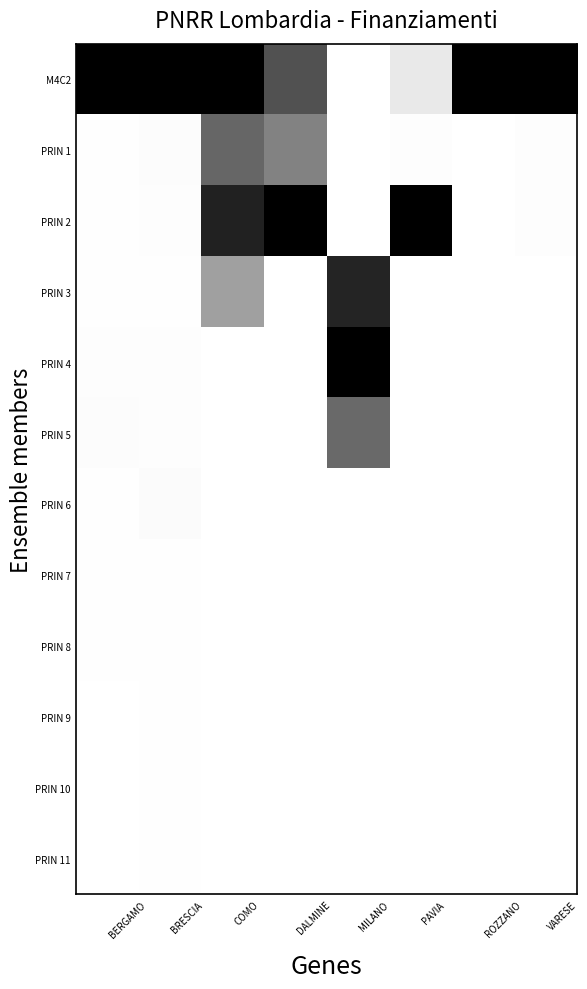

Reading left to right, transcribe all the data shown in this chart.

M4C2: BERGAMO=1.0	BRESCIA=1.0	COMO=1.0	DALMINE=0.7	MILANO=0.0	PAVIA=0.1	ROZZANO=1.0	VARESE=1.0
PRIN 1: BERGAMO=0.0	BRESCIA=0.0	COMO=0.6	DALMINE=0.5	MILANO=0.0	PAVIA=0.0	ROZZANO=0.0	VARESE=0.0
PRIN 2: BERGAMO=0.0	BRESCIA=0.0	COMO=0.9	DALMINE=1.0	MILANO=0.0	PAVIA=1.0	ROZZANO=0.0	VARESE=0.0
PRIN 3: BERGAMO=0.0	BRESCIA=0.0	COMO=0.4	DALMINE=0.0	MILANO=0.9	PAVIA=0.0	ROZZANO=0.0	VARESE=0.0
PRIN 4: BERGAMO=0.0	BRESCIA=0.0	COMO=0.0	DALMINE=0.0	MILANO=1.0	PAVIA=0.0	ROZZANO=0.0	VARESE=0.0
PRIN 5: BERGAMO=0.0	BRESCIA=0.0	COMO=0.0	DALMINE=0.0	MILANO=0.6	PAVIA=0.0	ROZZANO=0.0	VARESE=0.0
PRIN 6: BERGAMO=0.0	BRESCIA=0.0	COMO=0.0	DALMINE=0.0	MILANO=0.0	PAVIA=0.0	ROZZANO=0.0	VARESE=0.0
PRIN 7: BERGAMO=0.0	BRESCIA=0.0	COMO=0.0	DALMINE=0.0	MILANO=0.0	PAVIA=0.0	ROZZANO=0.0	VARESE=0.0
PRIN 8: BERGAMO=0.0	BRESCIA=0.0	COMO=0.0	DALMINE=0.0	MILANO=0.0	PAVIA=0.0	ROZZANO=0.0	VARESE=0.0
PRIN 9: BERGAMO=0.0	BRESCIA=0.0	COMO=0.0	DALMINE=0.0	MILANO=0.0	PAVIA=0.0	ROZZANO=0.0	VARESE=0.0
PRIN 10: BERGAMO=0.0	BRESCIA=0.0	COMO=0.0	DALMINE=0.0	MILANO=0.0	PAVIA=0.0	ROZZANO=0.0	VARESE=0.0
PRIN 11: BERGAMO=0.0	BRESCIA=0.0	COMO=0.0	DALMINE=0.0	MILANO=0.0	PAVIA=0.0	ROZZANO=0.0	VARESE=0.0